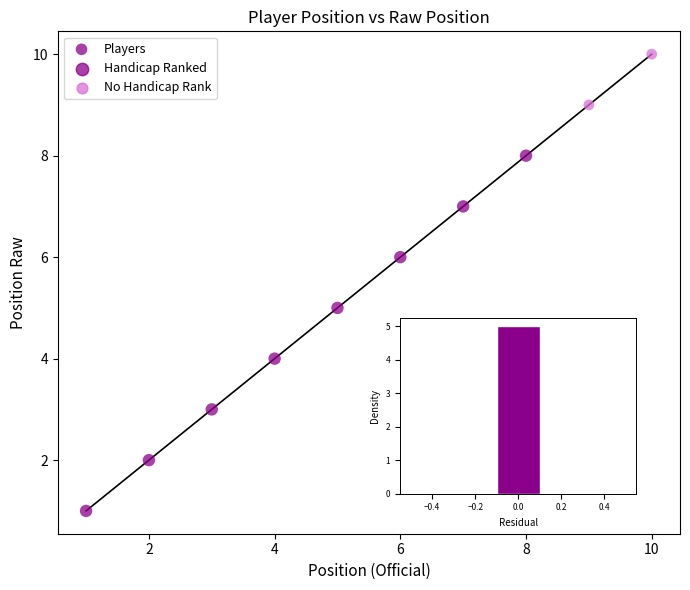

What is the range of X values (max minus min)?

9